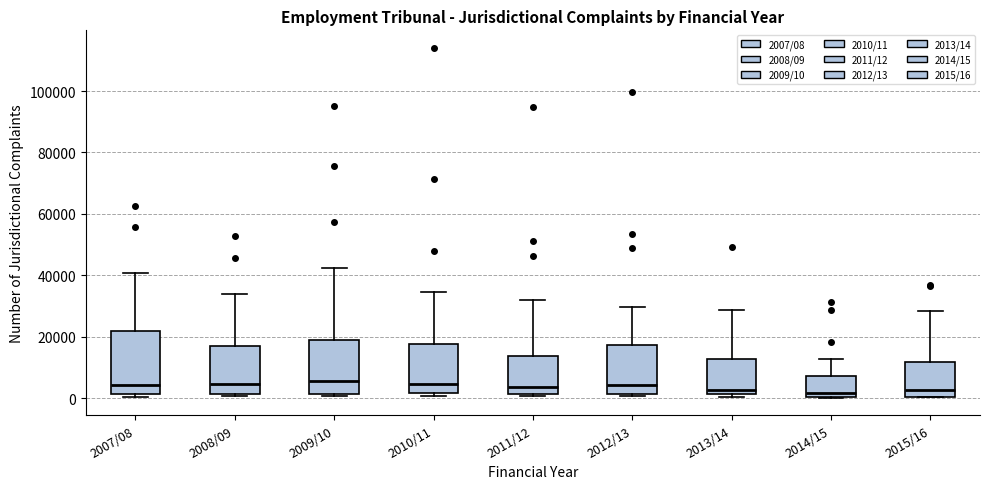

Reading left to right, read every box against the y-axis: the position of its median line, the range the box covers, and the ends of its whiskers. The values are not printed on the chart, so give them approximately, as read against the axis.

2007/08: median 4000, box 2000 to 22000, whiskers 0 to 40000
2008/09: median 4000, box 2000 to 16000, whiskers 0 to 34000
2009/10: median 6000, box 2000 to 18000, whiskers 0 to 42000
2010/11: median 4000, box 2000 to 18000, whiskers 0 to 34000
2011/12: median 4000, box 2000 to 14000, whiskers 0 to 32000
2012/13: median 4000, box 2000 to 18000, whiskers 0 to 30000
2013/14: median 2000 (just above the box's lower edge), box 2000 to 12000, whiskers 0 to 28000
2014/15: median 2000, box 0 to 8000, whiskers 0 to 12000
2015/16: median 2000, box 0 to 12000, whiskers 0 to 28000